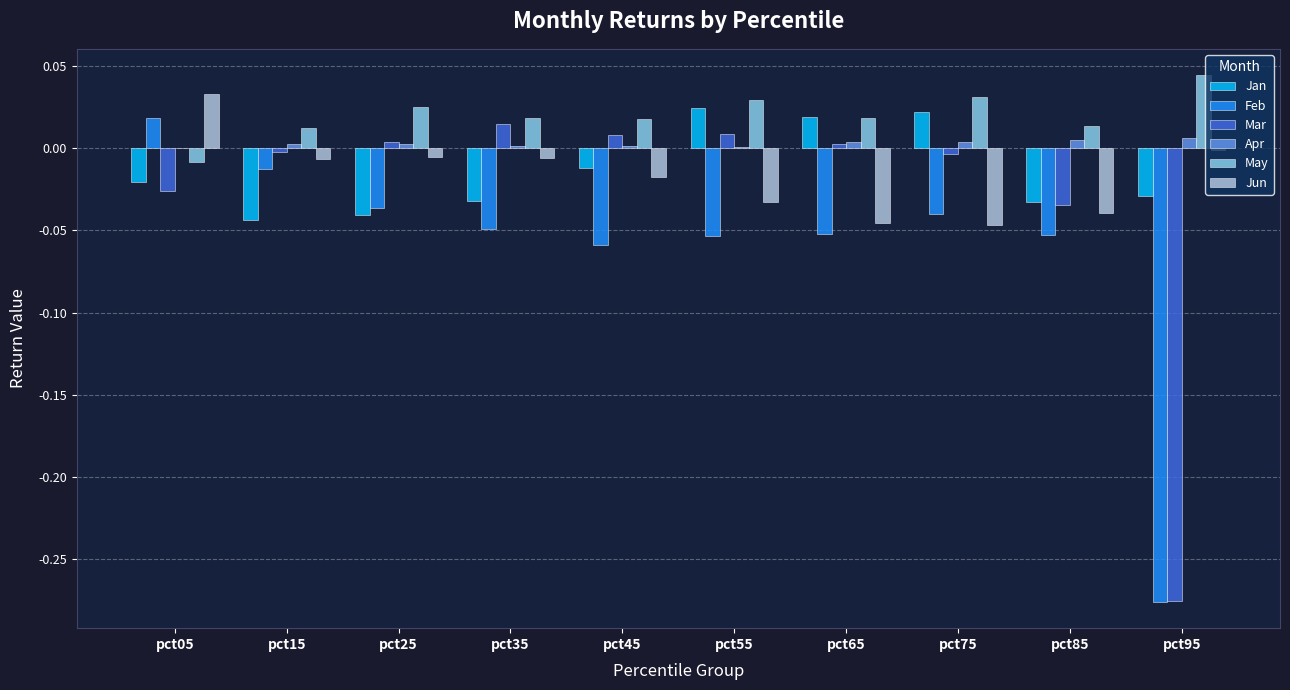

Which category has the highest value across all series?

pct95